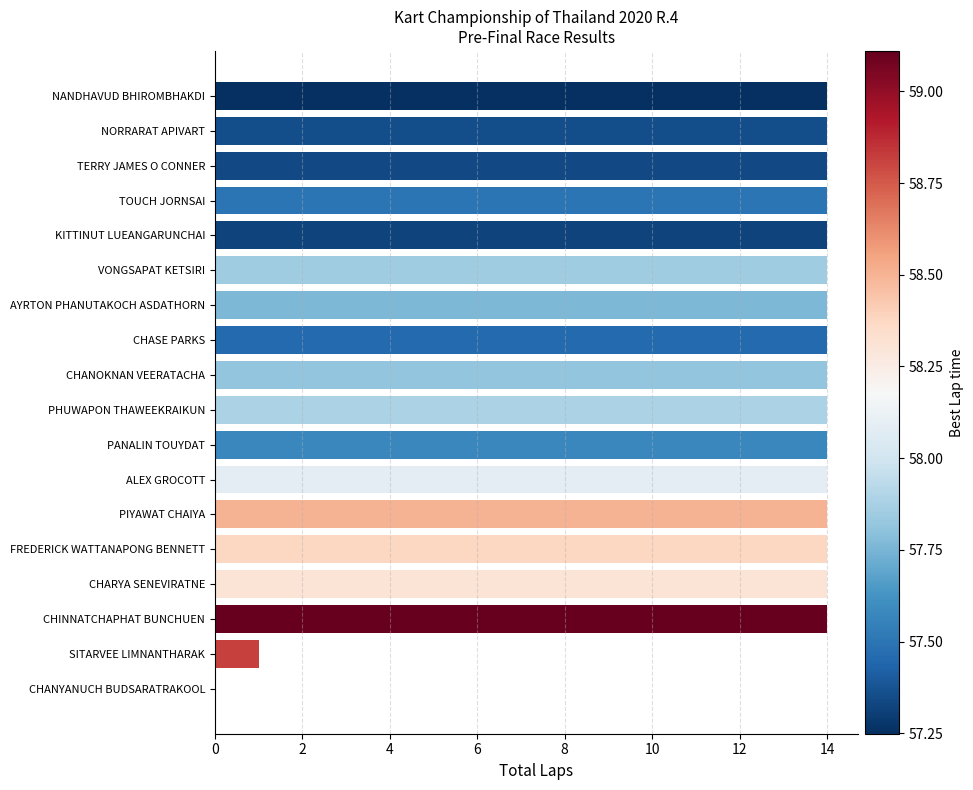

What is the sum of the values at CHASE PARKS and ALEX GROCOTT?

28